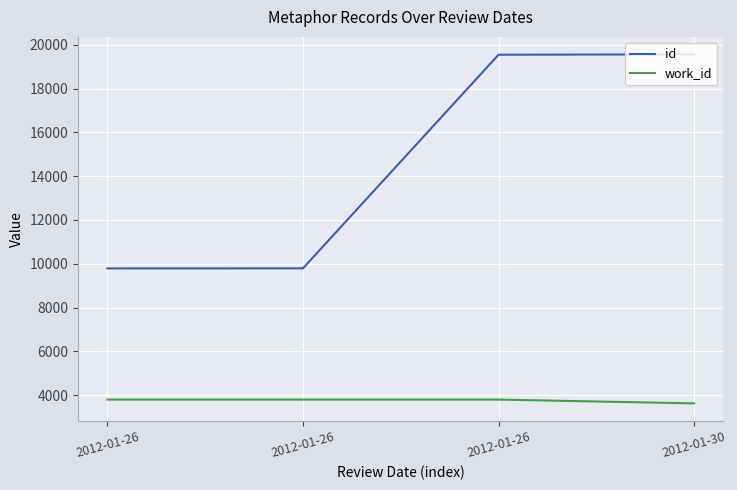

Where is id nearest to the value 14672?

2012-01-26